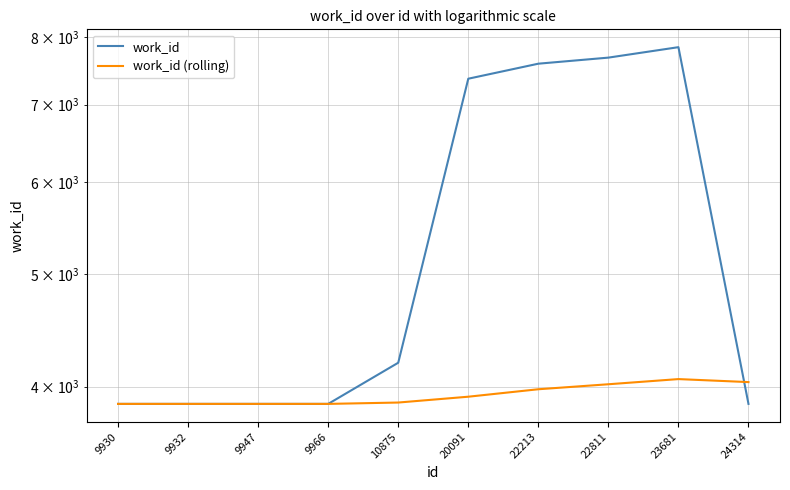

How many data points in work_id (rolling) are above 3921?

5